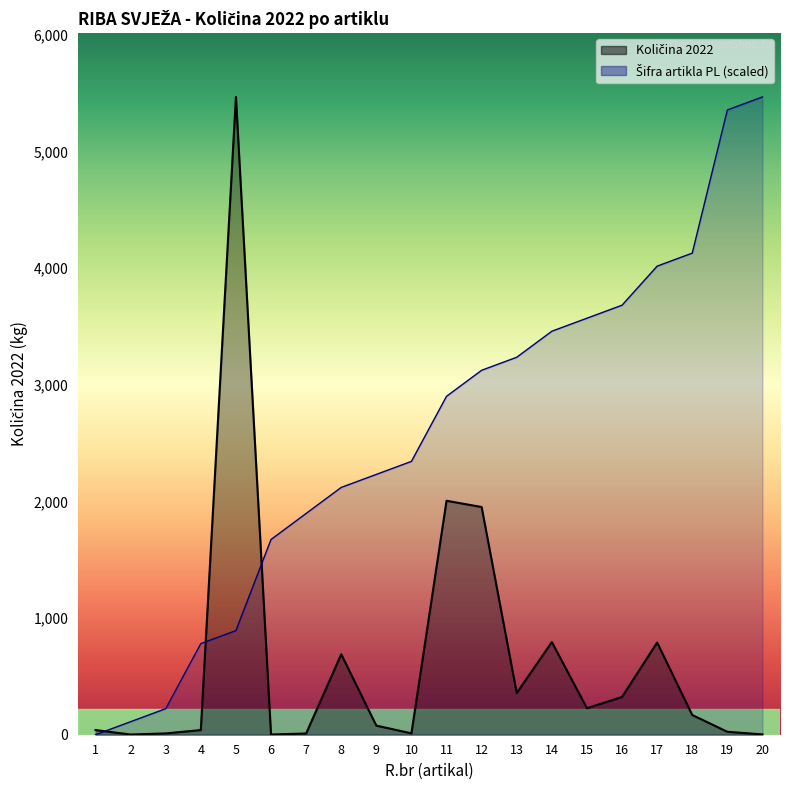

Where does the Količina 2022 series first go above 169?

5